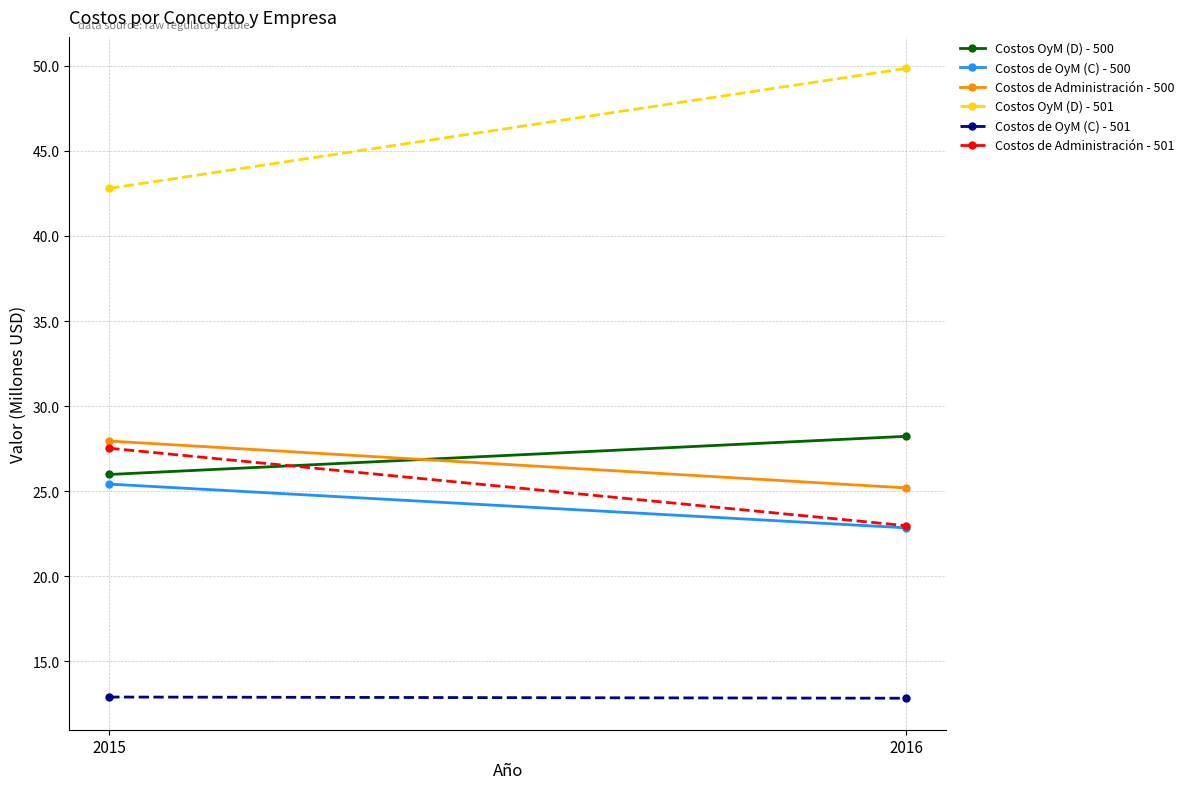

Reading left to right, list all the values displayed in this chart.

Costos OyM (D) - 500: 2015=26.0	2016=28.2
Costos de OyM (C) - 500: 2015=25.4	2016=22.9
Costos de Administración - 500: 2015=28.0	2016=25.2
Costos OyM (D) - 501: 2015=42.8	2016=49.8
Costos de OyM (C) - 501: 2015=12.9	2016=12.8
Costos de Administración - 501: 2015=27.5	2016=23.0